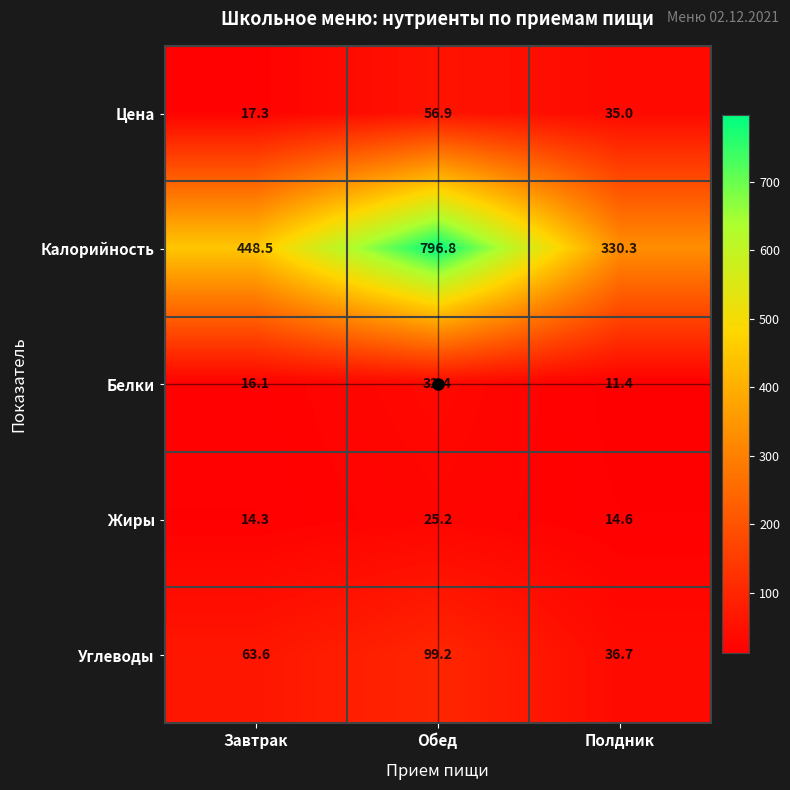

Is it true that Цена equals 7.9 at Завтрак?

False